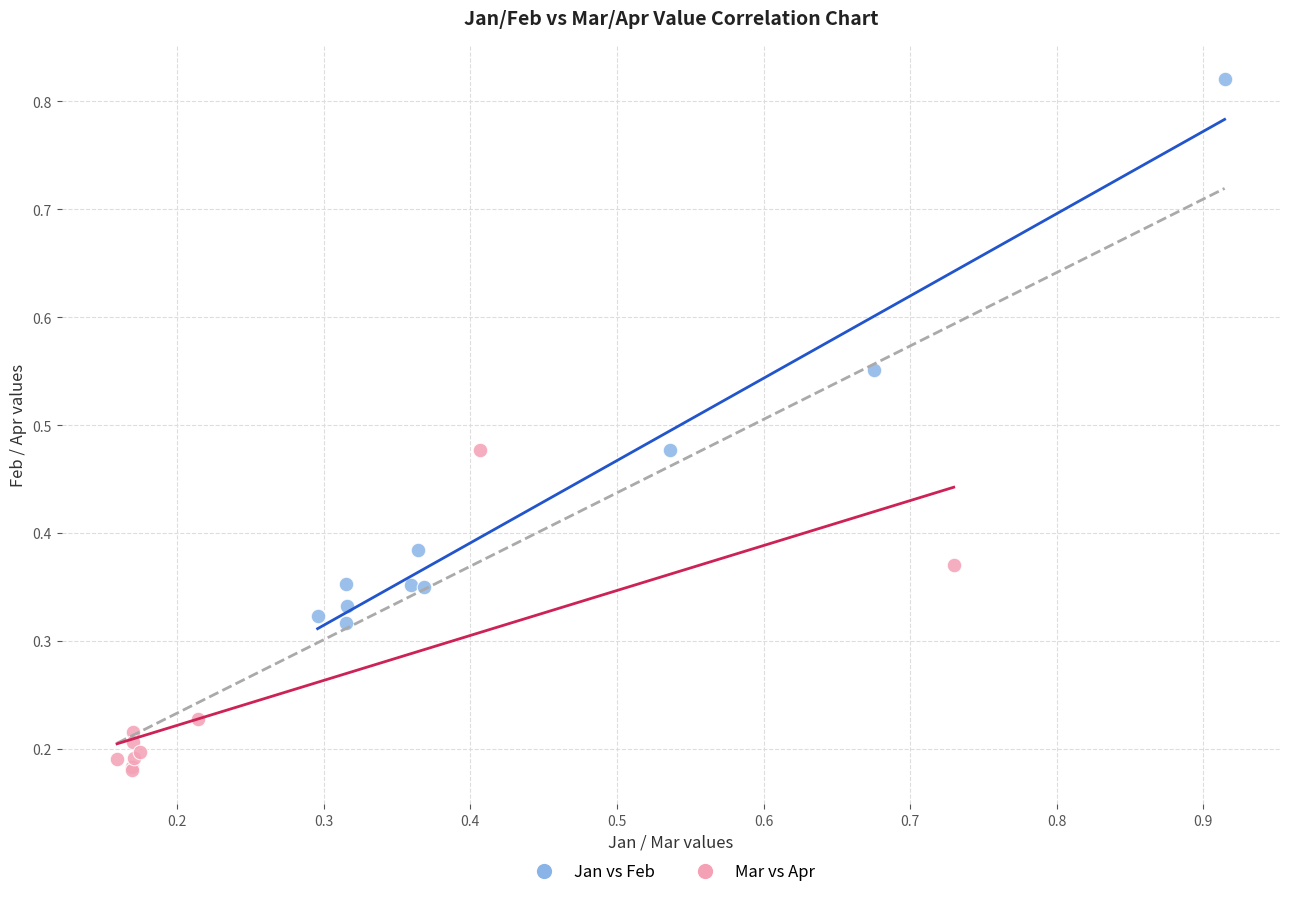

Which series contains the lowest Y value?

Mar vs Apr